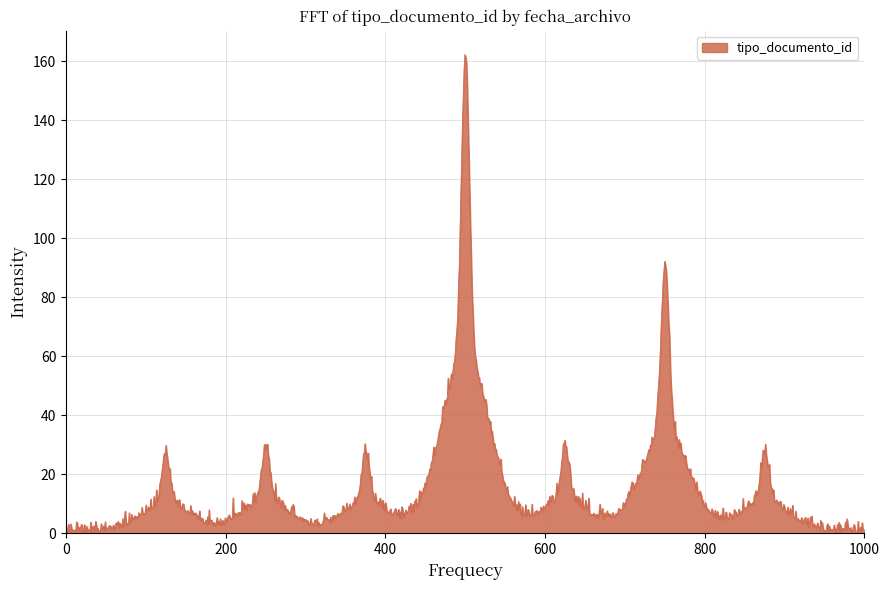

How many lines are shown in the chart?

1